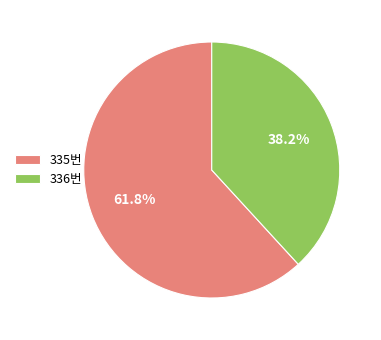

What percentage is the 335번 slice, to the nearest percent?

62%